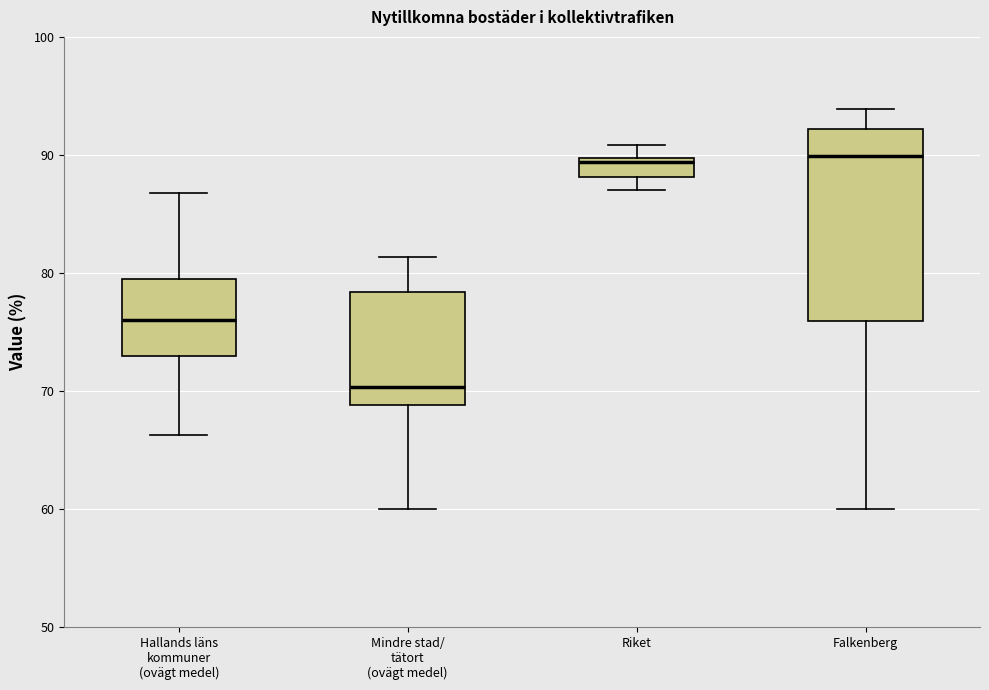

Reading left to right, transcribe this box plot: for each box, give where its median line is, the range the box spans, and where its two whiskers end, as read against the y-axis. The values are not printed on the chart, so give them approximately, as read against the axis.

Hallands läns kommuner (ovägt medel): median 76, box 73 to 80, whiskers 66 to 87
Mindre stad/ tätort (ovägt medel): median 70, box 69 to 78, whiskers 60 to 81
Riket: median 89, box 88 to 90, whiskers 87 to 91
Falkenberg: median 90, box 76 to 92, whiskers 60 to 94